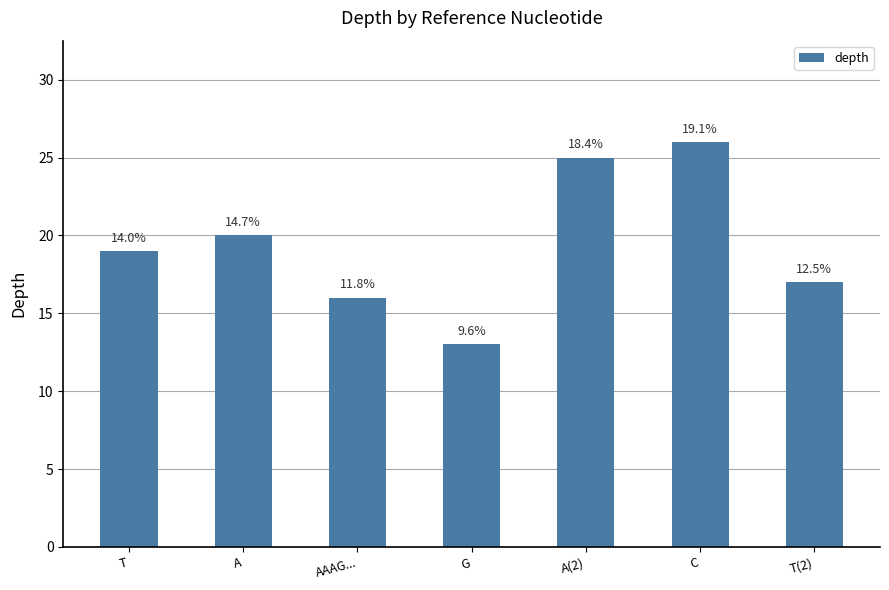

Are the bars horizontal?

No